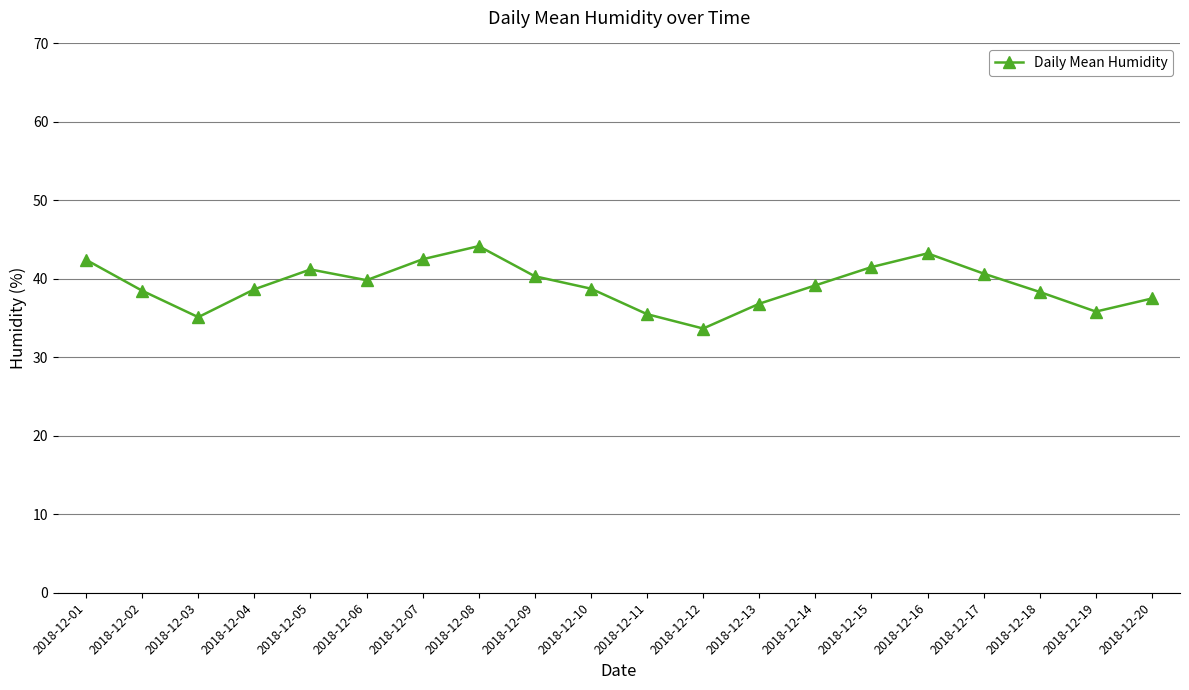

What is the value of the 2nd point from the left?

38.5